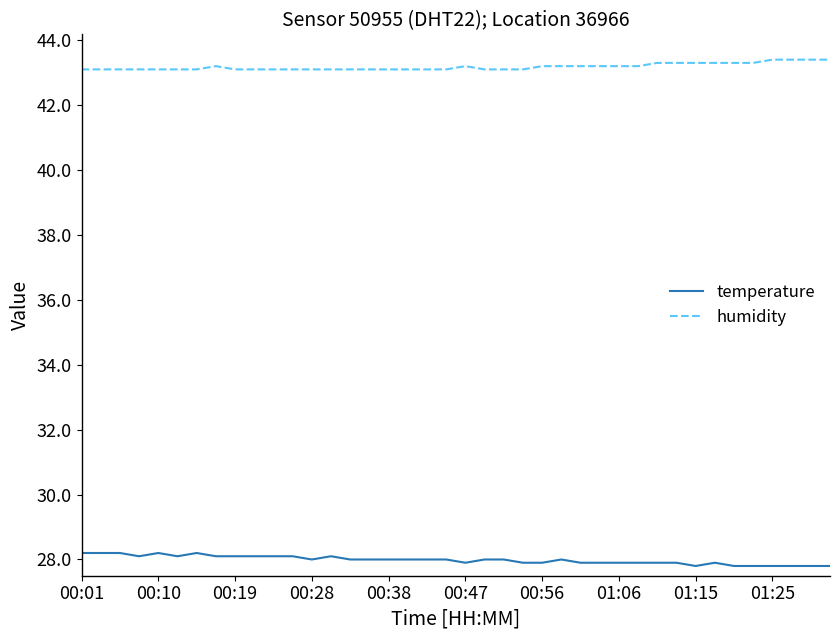

Which series has the largest total across all categories?

humidity